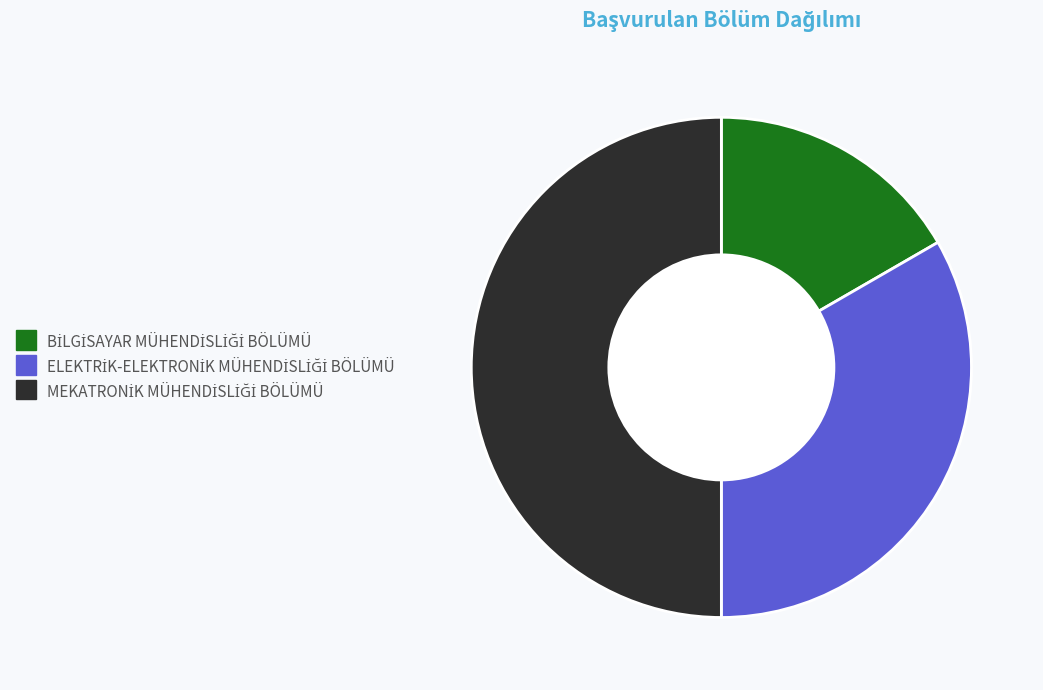

How many slices are in this pie chart?

3